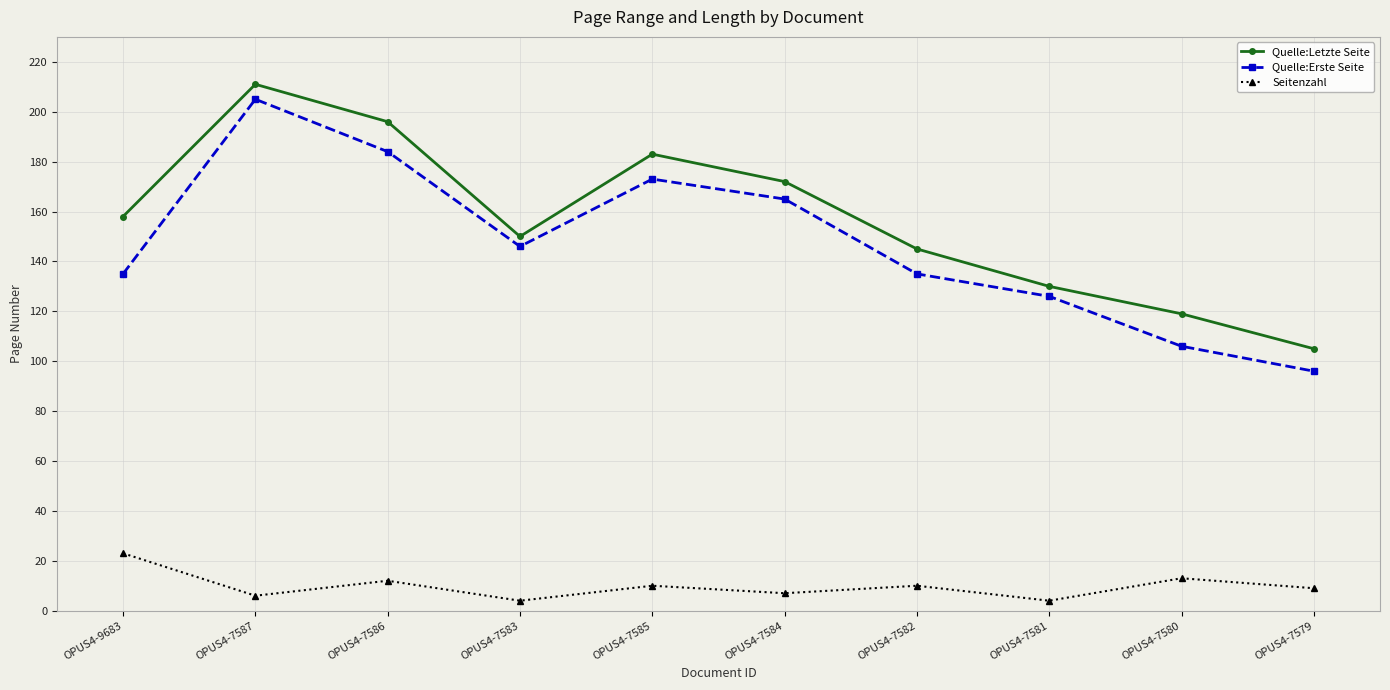

Where is the first local maximum for Quelle:Erste Seite?

OPUS4-7587